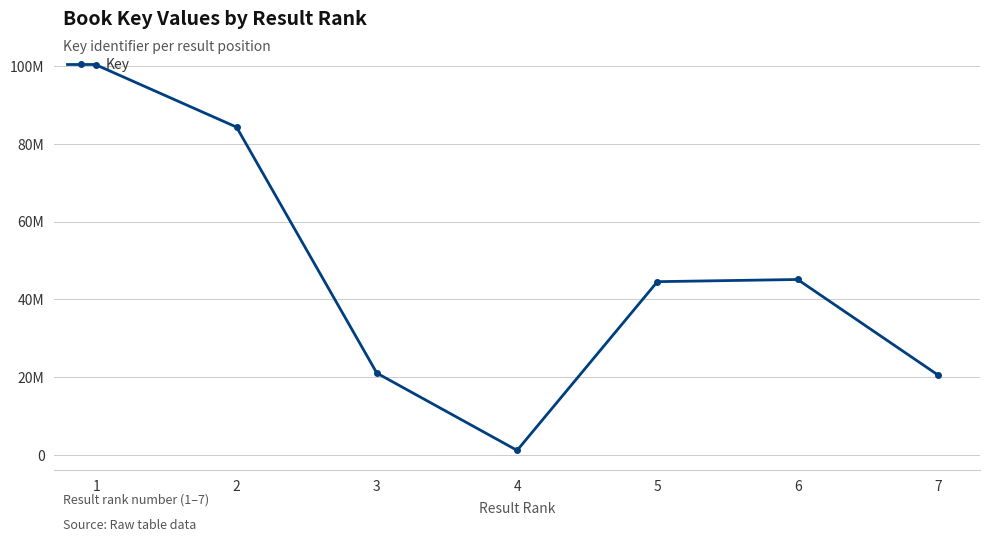

Is this an area chart (filled region under the line)?

No